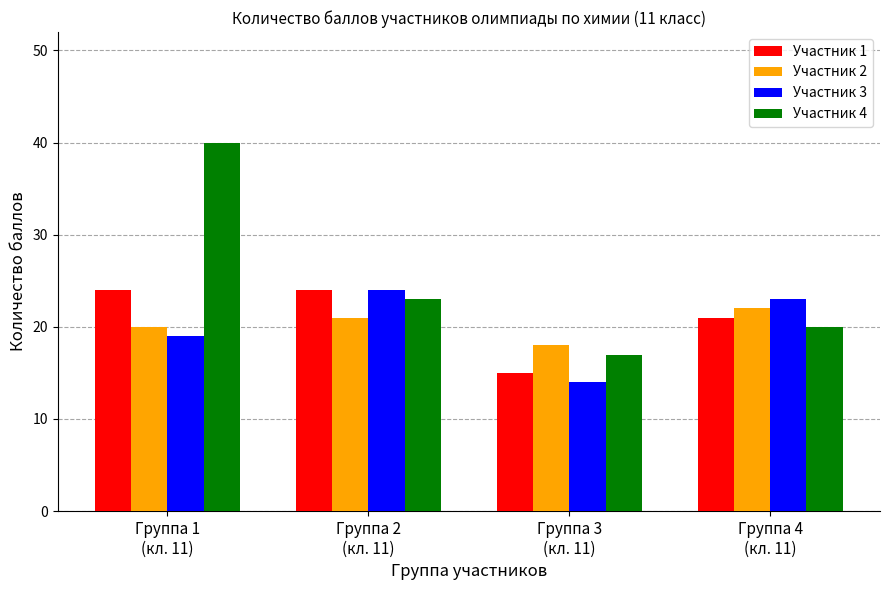

What position from the right is Группа 3
(кл. 11)?

2